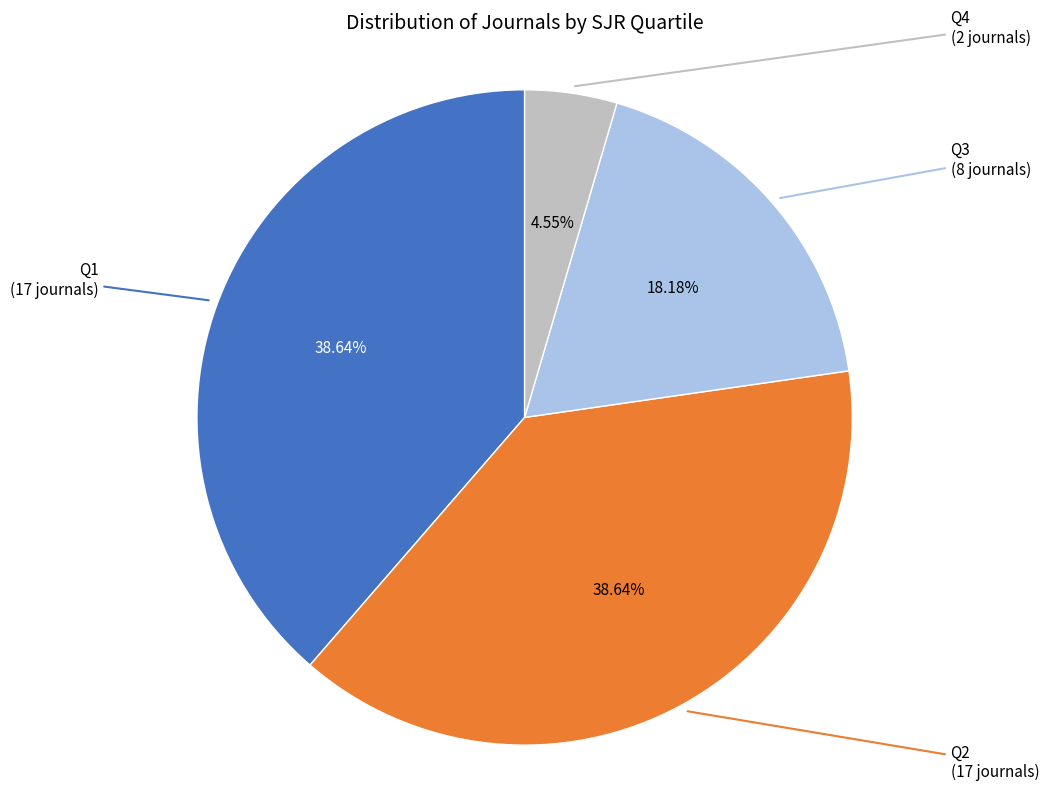

What is the total percentage of Q1 and Q3?

56.8%